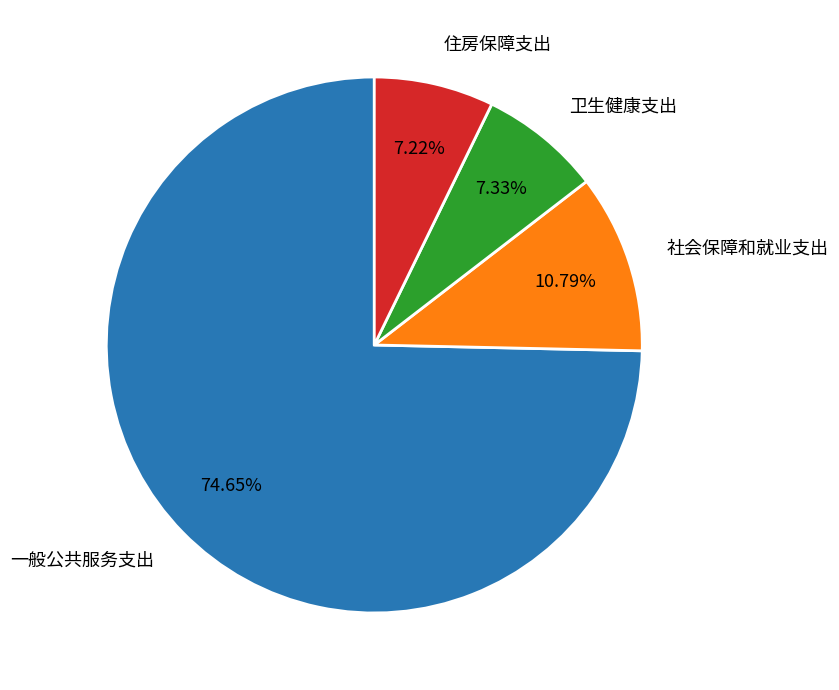

What percentage is NOT represented by 社会保障和就业支出?

89.2%